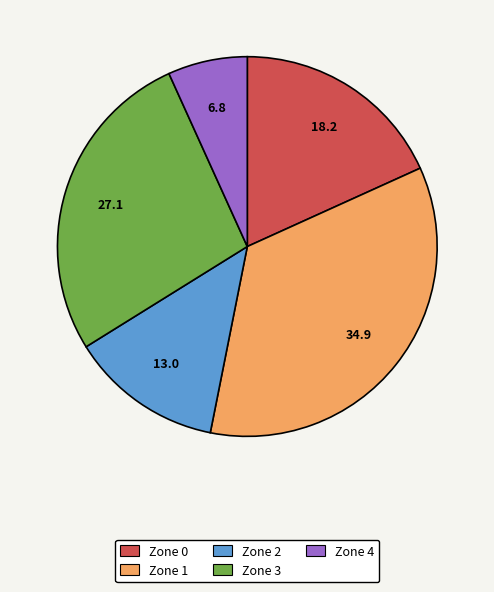

Approximately how many times larger is the value at Zone 3 compared to Zone 2?

2.1